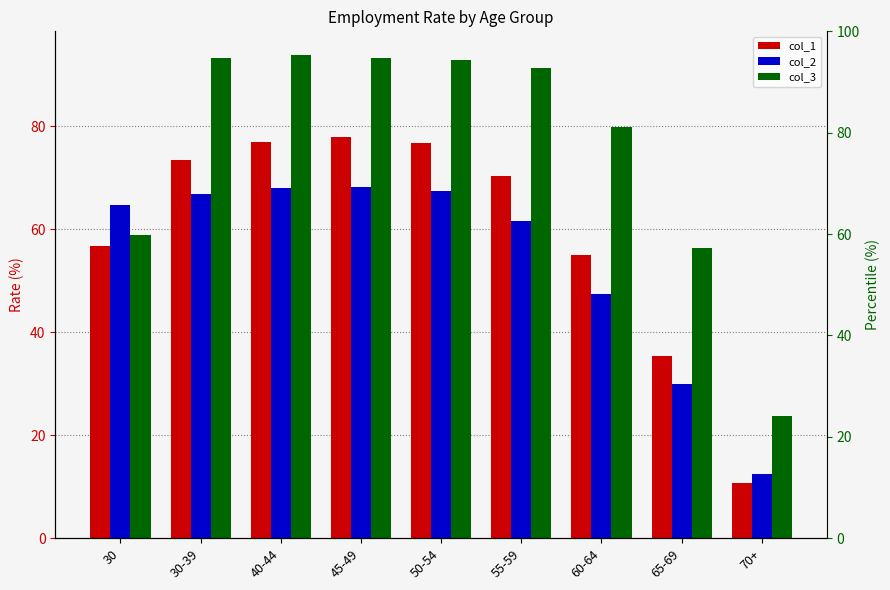

What is the spread (max minus min) of values at 65-69?

26.3